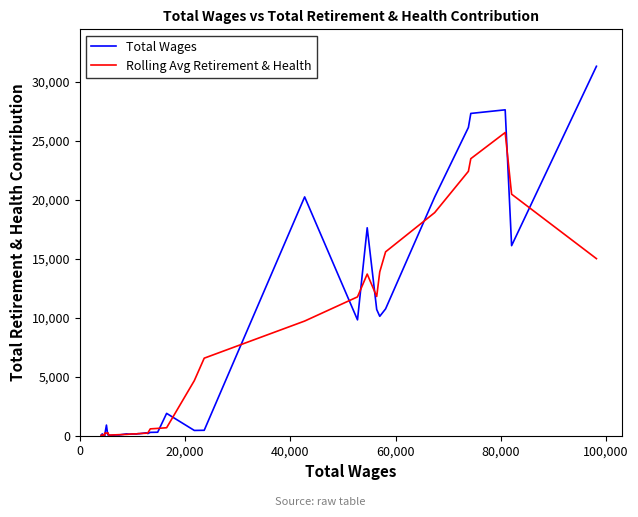

How many lines are shown in the chart?

2